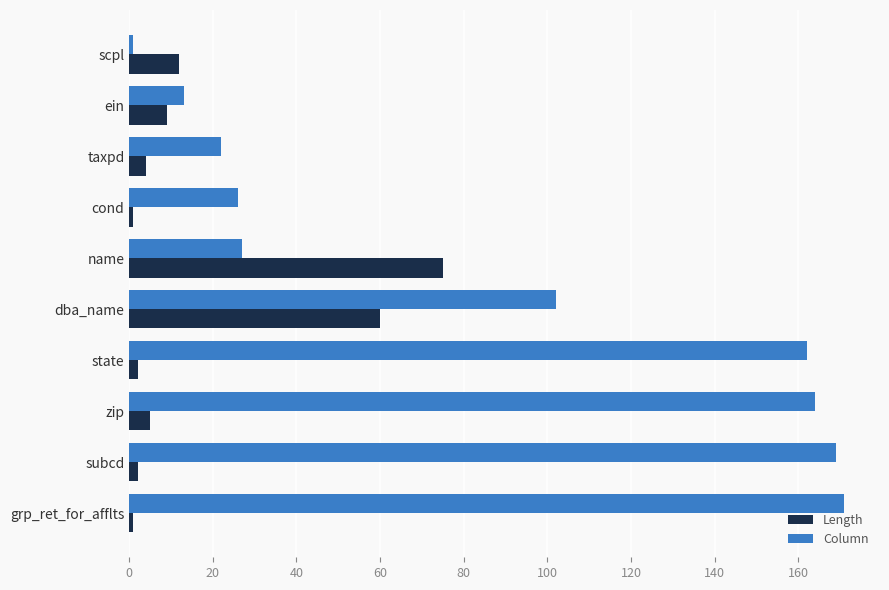

What is the sum of all Length values?

171